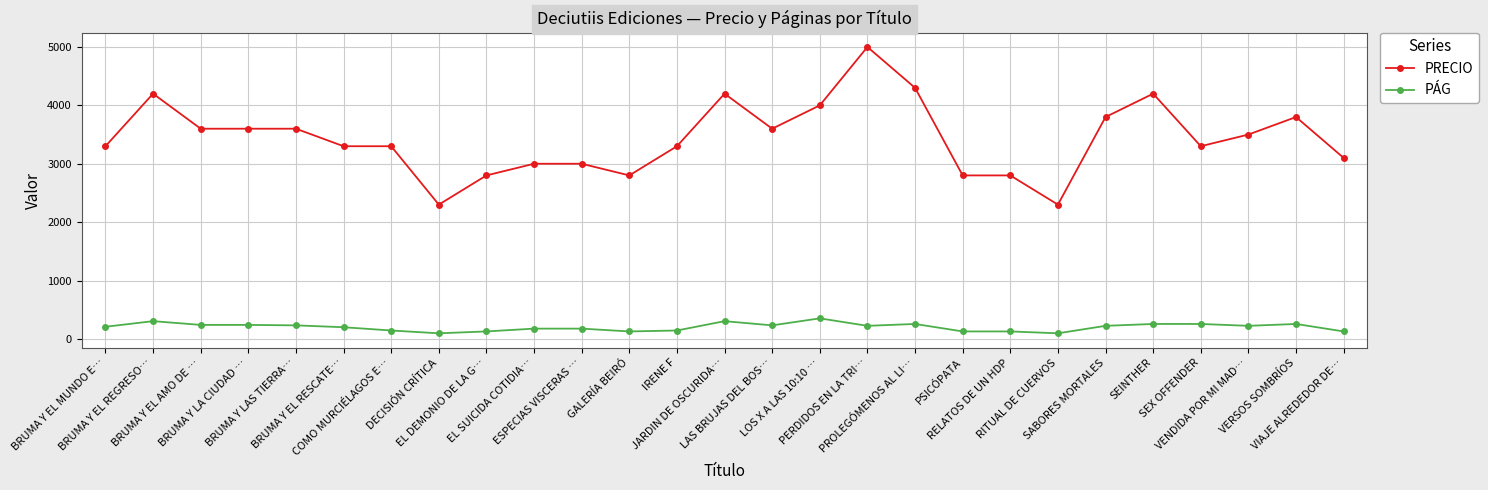

At COMO MURCIÉLAGOS E…, list the series in order from smallest to largest.

PÁG, PRECIO